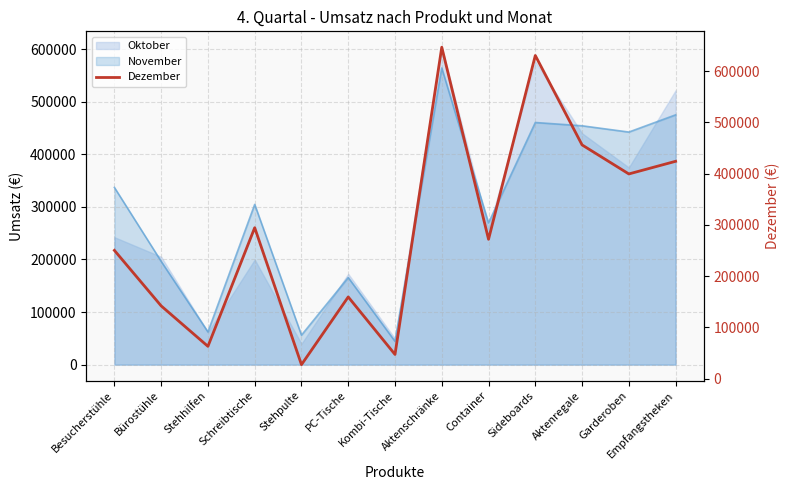

Where is the first local maximum?

Schreibtische